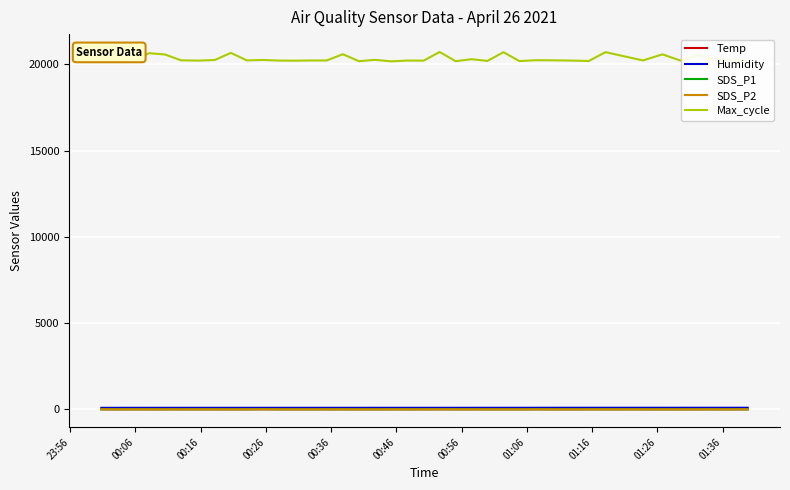

Which series has the largest range (max minus min)?

Max_cycle